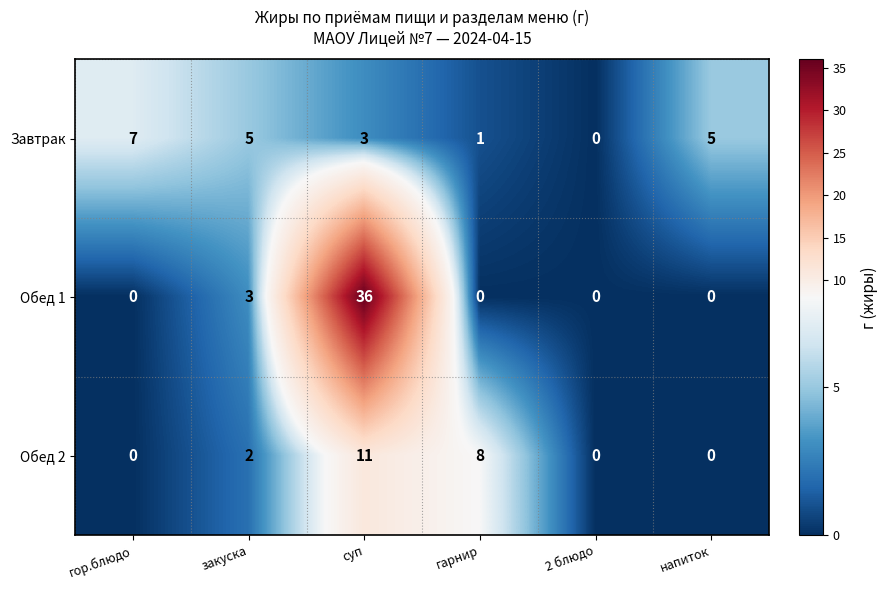

What is the difference between the maximum and minimum values in the Обед 2 series?

11